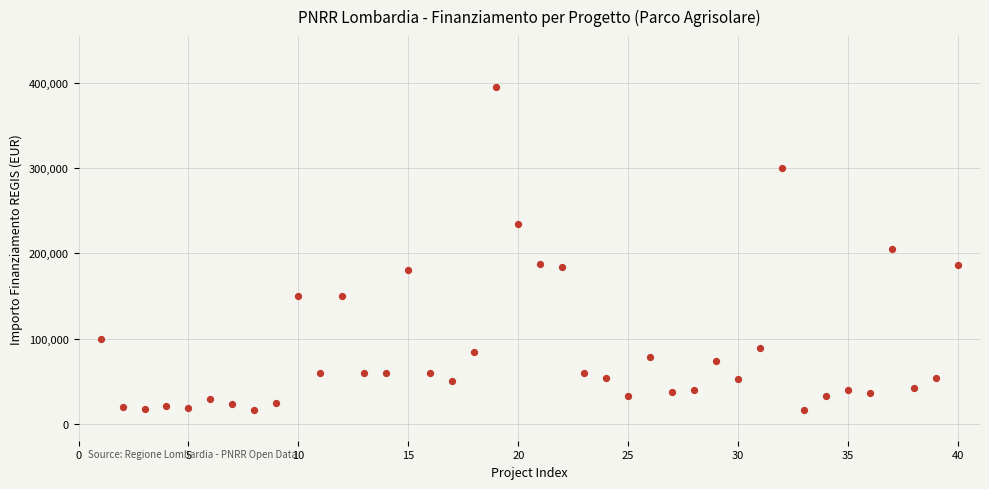

What is the range of X values (max minus min)?

39.0